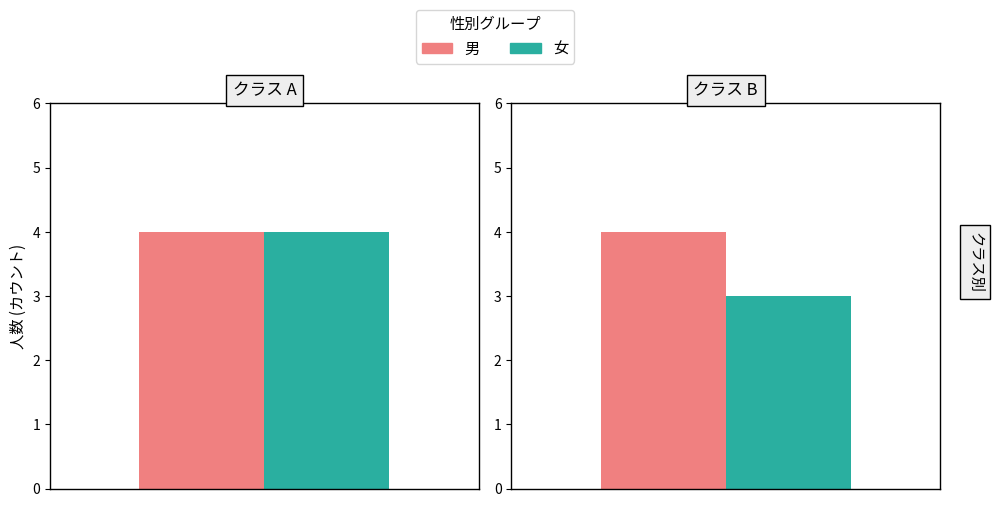

List the labels in order of 男 value, smallest first.

A, B